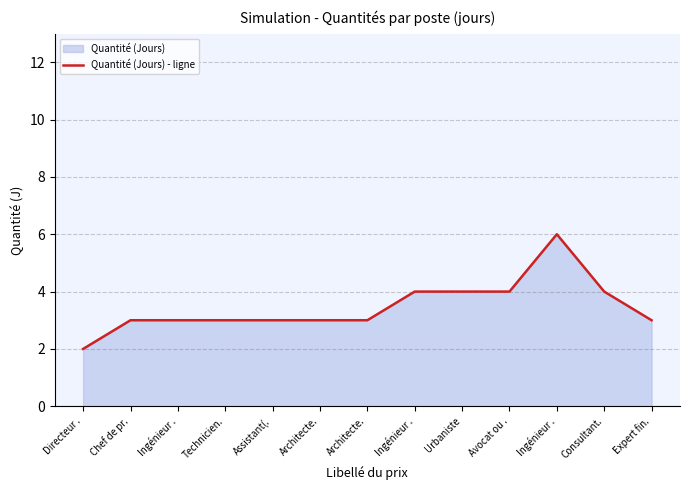

What is the difference between the second highest and second lowest values?

1